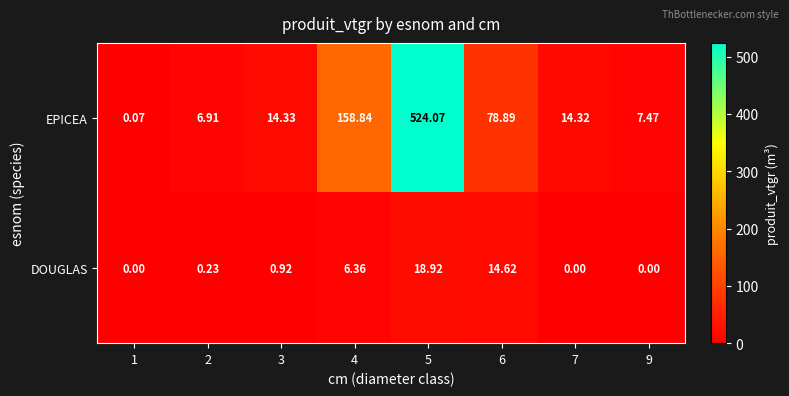

Which series has the largest total across all categories?

EPICEA